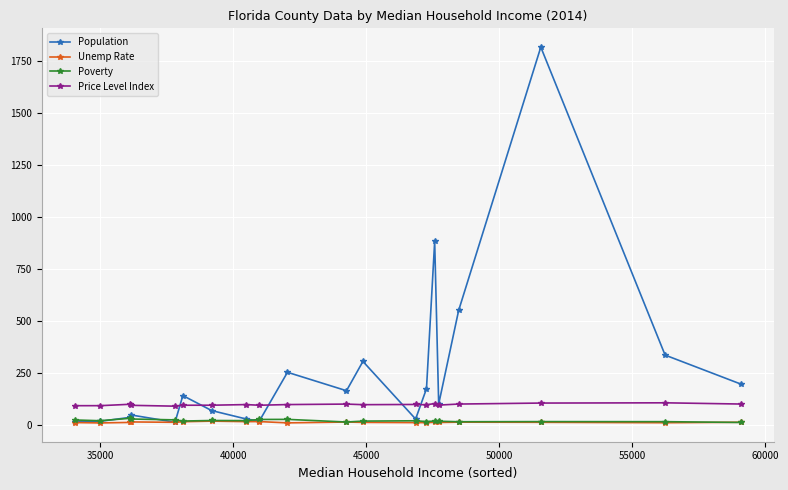

True or false: Population has more than 0 points higher than both neighbors.

True